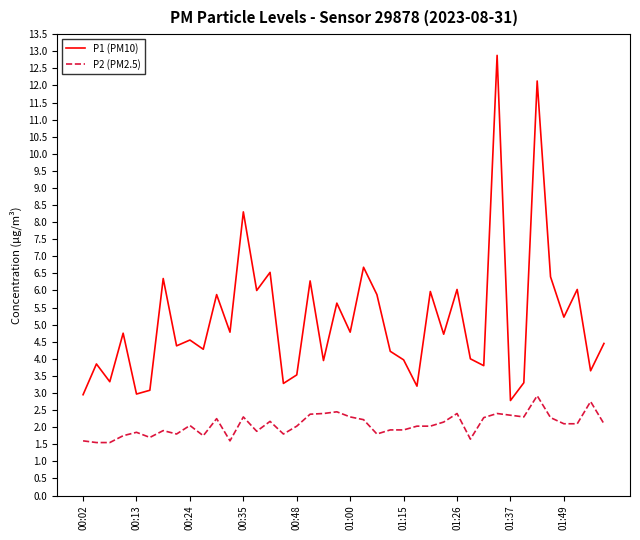

What is the smallest value displayed?

1.6